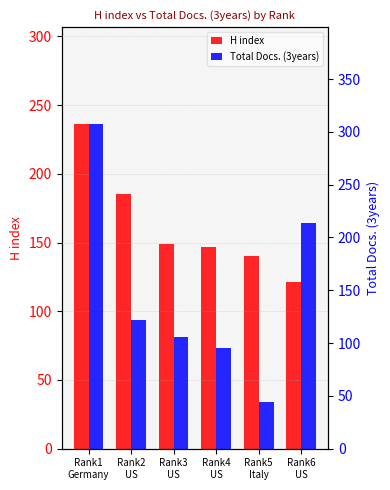

Does the chart contain stacked bars?

No